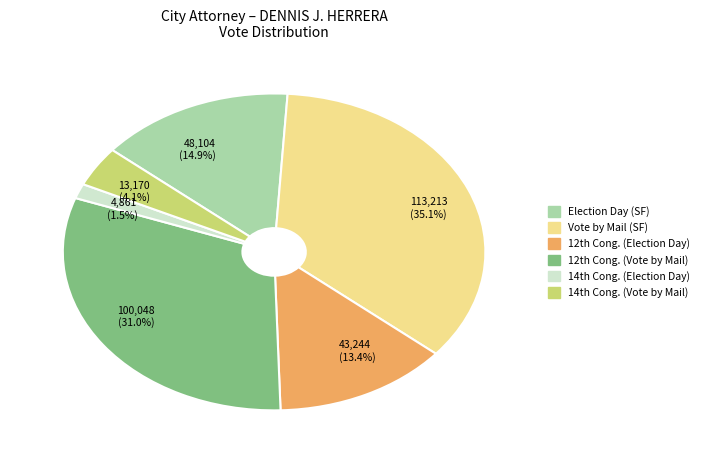

Rank the categories by value from highest to lowest.

Vote by Mail (SF), 12th Cong. (Vote by Mail), Election Day (SF), 12th Cong. (Election Day), 14th Cong. (Vote by Mail), 14th Cong. (Election Day)